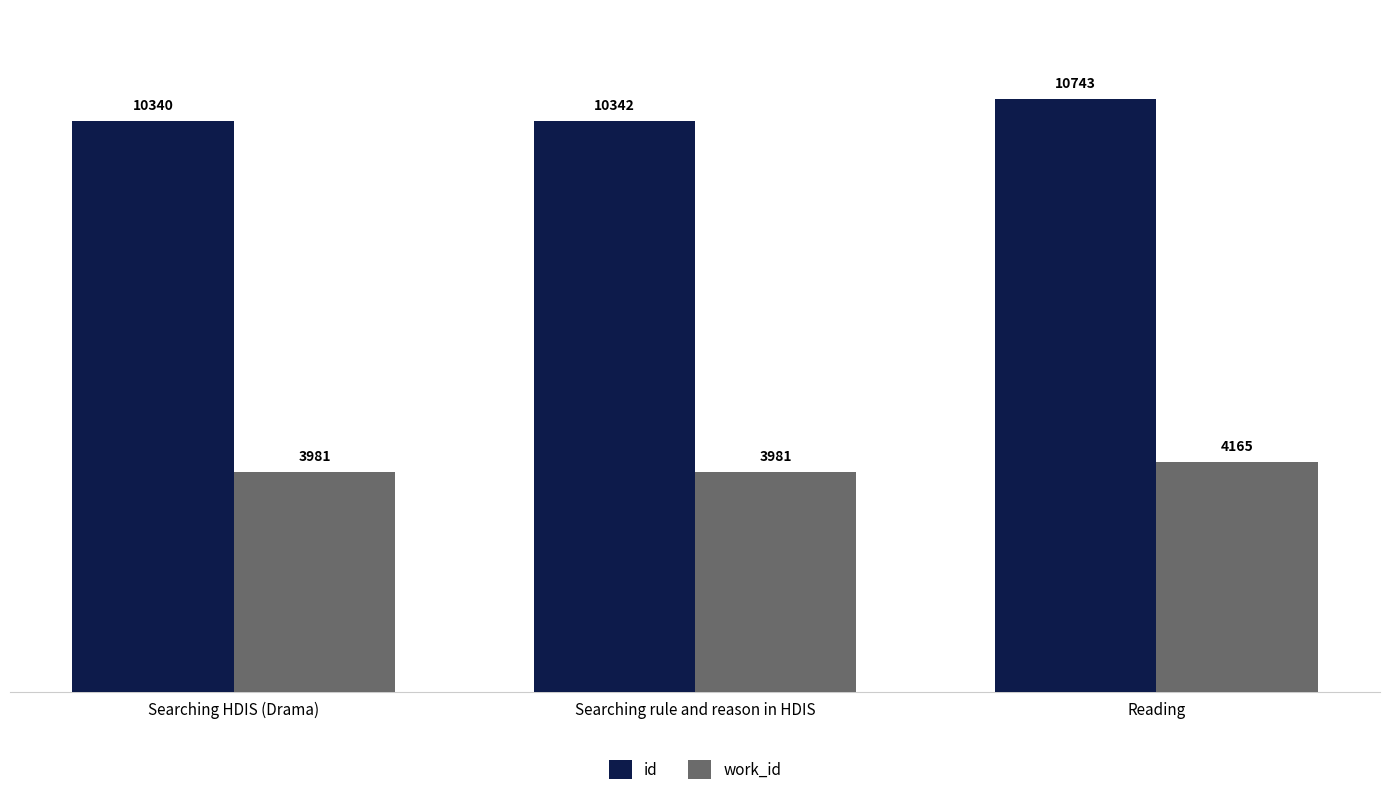

What is the difference between the highest and lowest values at Reading?

6578